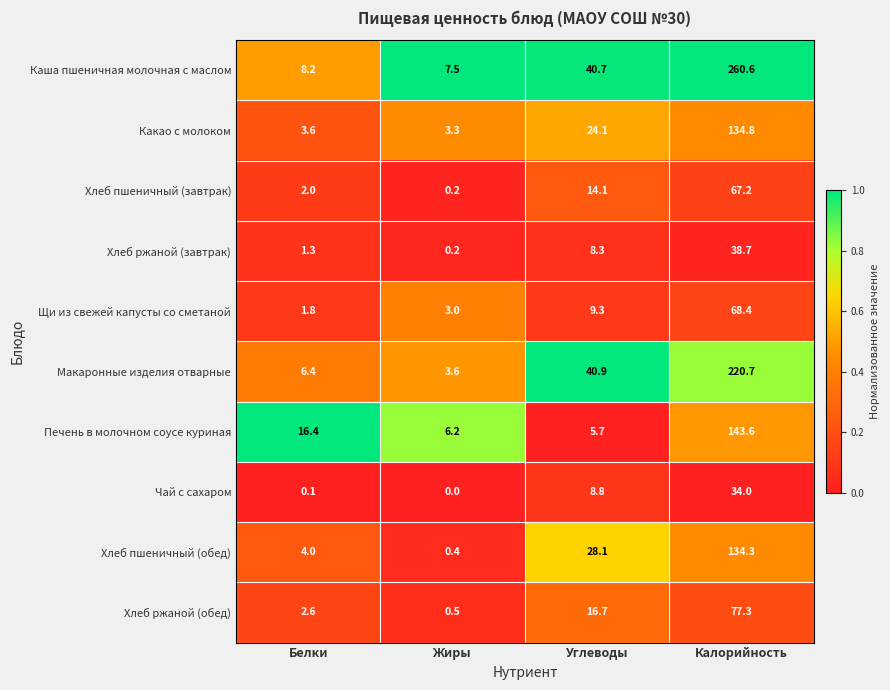

Count the number of categories in the chart.

4